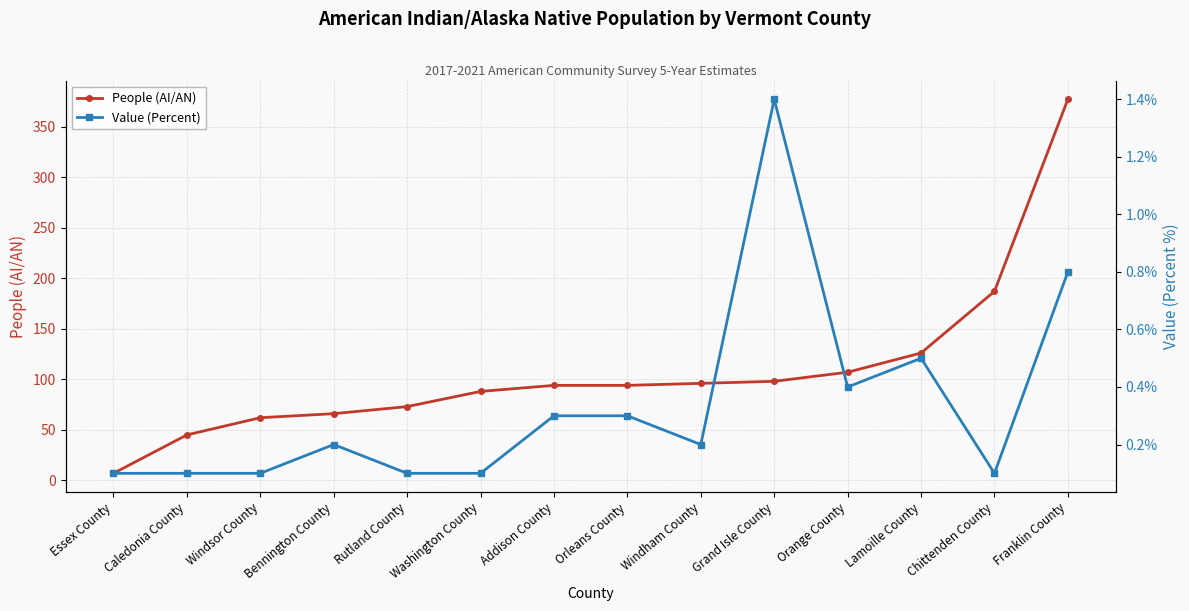

Which has a higher value, Caledonia County or Bennington County?

Bennington County